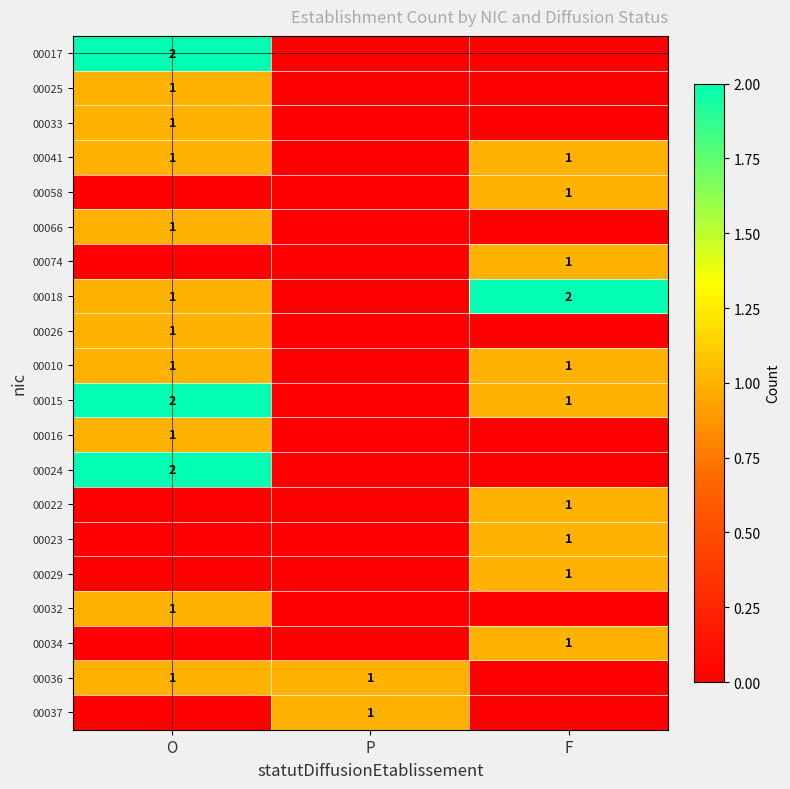

Is it true that 00017 equals 1 at O?

False